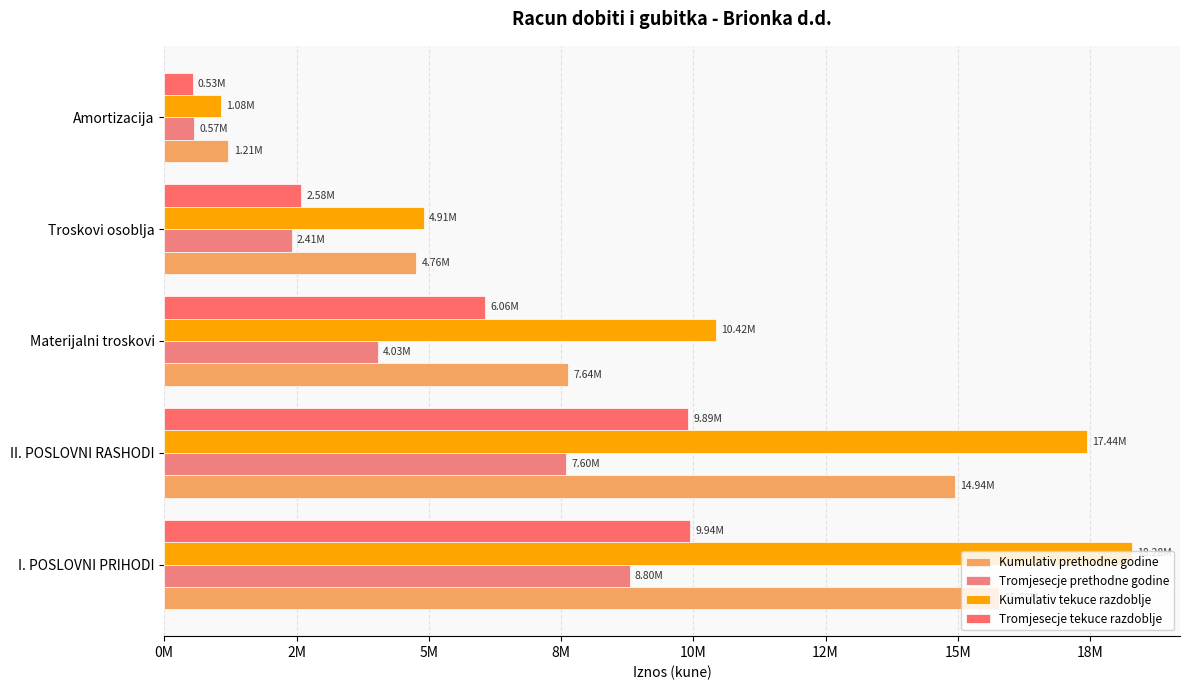

Count the number of data series in this chart.

4